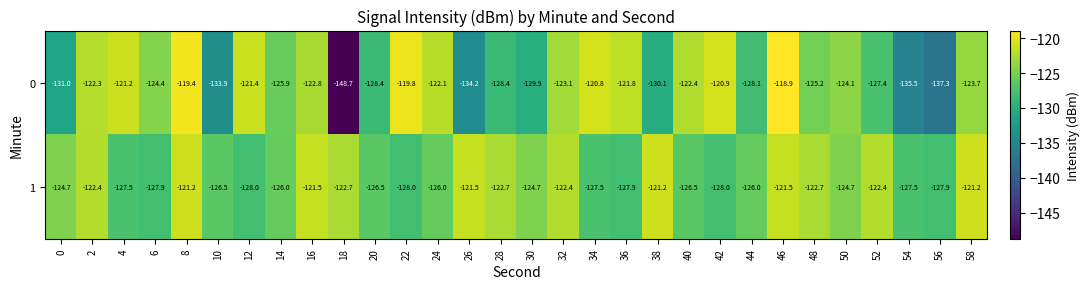

Is it true that 0 equals -61.2 at 42?

False